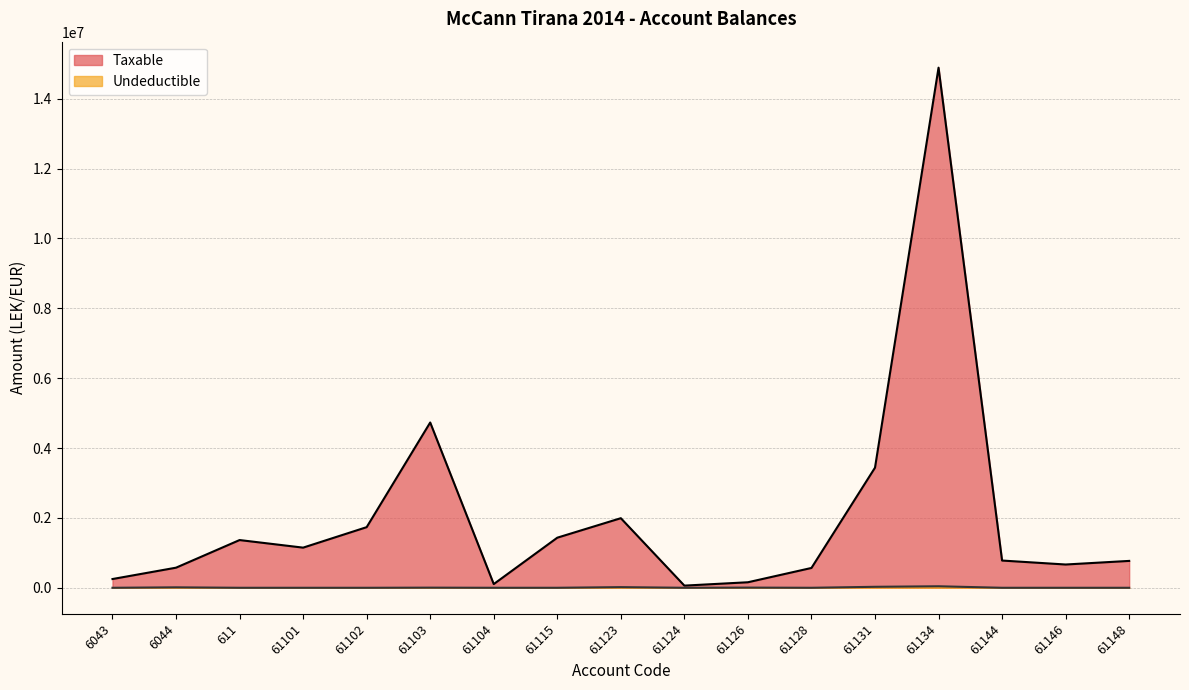

True or false: Taxable and Undeductible intersect in this chart.

False